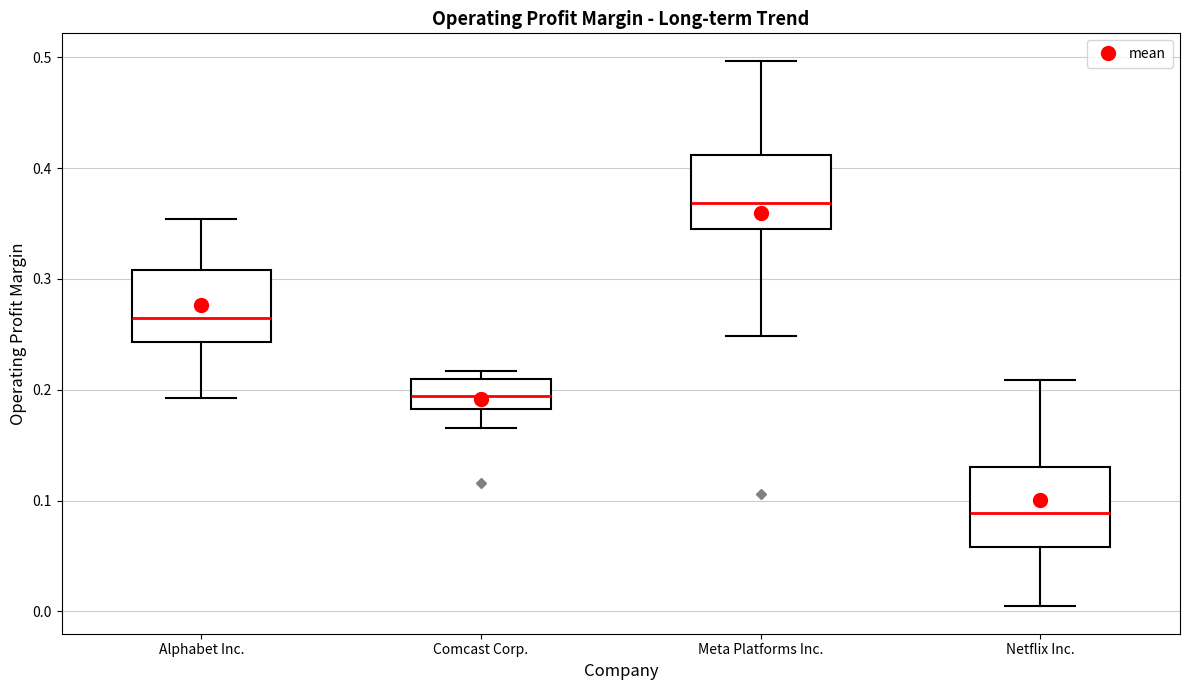

Where is the lower edge of the box for Netflix Inc. on the y-axis? The values are not printed on the chart, so give them approximately, as read against the axis.

0.06